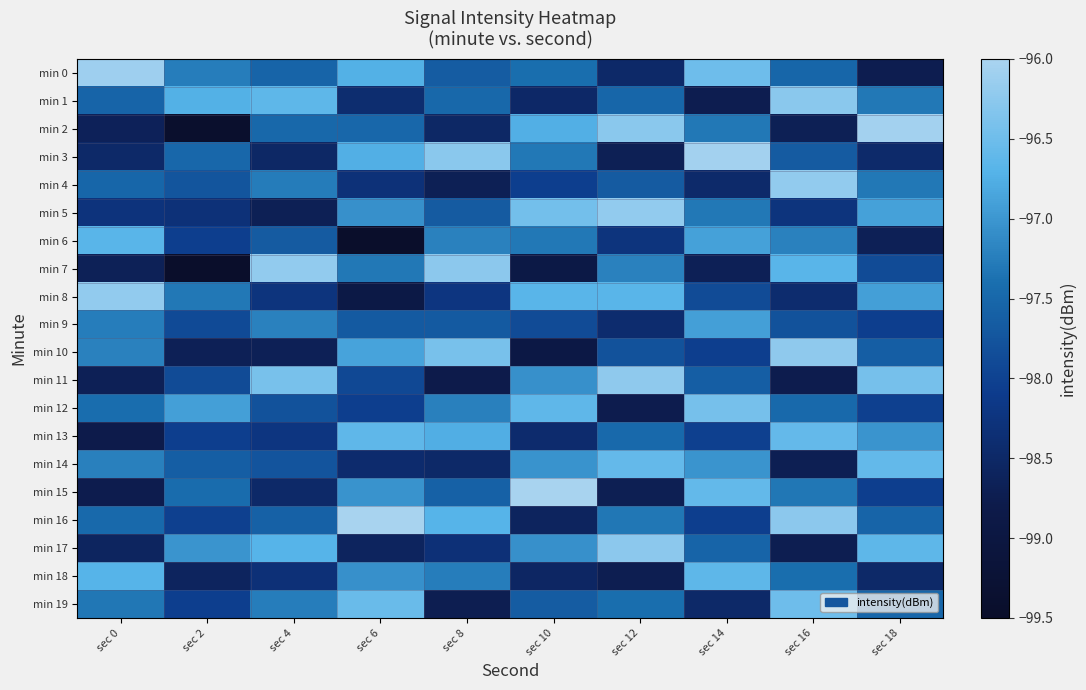

Reading left to right, what are all the values shown in this chart?

min 0: sec 0=-96.1	sec 2=-97.3	sec 4=-97.5	sec 6=-96.7	sec 8=-97.6	sec 10=-97.4	sec 12=-98.5	sec 14=-96.5	sec 16=-97.5	sec 18=-98.7
min 1: sec 0=-97.5	sec 2=-96.7	sec 4=-96.6	sec 6=-98.4	sec 8=-97.5	sec 10=-98.5	sec 12=-97.5	sec 14=-98.7	sec 16=-96.3	sec 18=-97.3
min 2: sec 0=-98.6	sec 2=-99.4	sec 4=-97.5	sec 6=-97.5	sec 8=-98.5	sec 10=-96.7	sec 12=-96.3	sec 14=-97.3	sec 16=-98.7	sec 18=-96.1
min 3: sec 0=-98.5	sec 2=-97.5	sec 4=-98.5	sec 6=-96.7	sec 8=-96.3	sec 10=-97.3	sec 12=-98.7	sec 14=-96.1	sec 16=-97.7	sec 18=-98.5
min 4: sec 0=-97.5	sec 2=-97.7	sec 4=-97.3	sec 6=-98.3	sec 8=-98.7	sec 10=-98.1	sec 12=-97.7	sec 14=-98.5	sec 16=-96.2	sec 18=-97.3
min 5: sec 0=-98.3	sec 2=-98.3	sec 4=-98.7	sec 6=-97.1	sec 8=-97.7	sec 10=-96.5	sec 12=-96.2	sec 14=-97.3	sec 16=-98.3	sec 18=-96.9
min 6: sec 0=-96.7	sec 2=-98.1	sec 4=-97.7	sec 6=-99.5	sec 8=-97.2	sec 10=-97.3	sec 12=-98.3	sec 14=-96.9	sec 16=-97.2	sec 18=-98.7
min 7: sec 0=-98.7	sec 2=-99.5	sec 4=-96.2	sec 6=-97.3	sec 8=-96.3	sec 10=-98.9	sec 12=-97.2	sec 14=-98.7	sec 16=-96.7	sec 18=-97.9
min 8: sec 0=-96.2	sec 2=-97.3	sec 4=-98.3	sec 6=-98.9	sec 8=-98.2	sec 10=-96.7	sec 12=-96.7	sec 14=-97.9	sec 16=-98.4	sec 18=-96.9
min 9: sec 0=-97.3	sec 2=-97.9	sec 4=-97.2	sec 6=-97.7	sec 8=-97.7	sec 10=-97.9	sec 12=-98.4	sec 14=-96.9	sec 16=-97.8	sec 18=-98.1
min 10: sec 0=-97.2	sec 2=-98.7	sec 4=-98.7	sec 6=-96.9	sec 8=-96.4	sec 10=-98.9	sec 12=-97.8	sec 14=-98.1	sec 16=-96.2	sec 18=-97.6
min 11: sec 0=-98.7	sec 2=-97.9	sec 4=-96.4	sec 6=-97.9	sec 8=-98.8	sec 10=-97.1	sec 12=-96.2	sec 14=-97.6	sec 16=-98.8	sec 18=-96.4
min 12: sec 0=-97.4	sec 2=-96.9	sec 4=-97.8	sec 6=-98.1	sec 8=-97.2	sec 10=-96.6	sec 12=-98.8	sec 14=-96.4	sec 16=-97.5	sec 18=-98.0
min 13: sec 0=-98.8	sec 2=-98.1	sec 4=-98.2	sec 6=-96.6	sec 8=-96.8	sec 10=-98.4	sec 12=-97.5	sec 14=-98.0	sec 16=-96.6	sec 18=-97.0
min 14: sec 0=-97.2	sec 2=-97.6	sec 4=-97.8	sec 6=-98.4	sec 8=-98.5	sec 10=-97.0	sec 12=-96.6	sec 14=-97.0	sec 16=-98.7	sec 18=-96.6
min 15: sec 0=-98.8	sec 2=-97.4	sec 4=-98.5	sec 6=-97.0	sec 8=-97.6	sec 10=-96.0	sec 12=-98.7	sec 14=-96.6	sec 16=-97.3	sec 18=-98.1
min 16: sec 0=-97.5	sec 2=-98.0	sec 4=-97.6	sec 6=-96.0	sec 8=-96.7	sec 10=-98.6	sec 12=-97.3	sec 14=-98.1	sec 16=-96.3	sec 18=-97.5
min 17: sec 0=-98.6	sec 2=-97.0	sec 4=-96.7	sec 6=-98.6	sec 8=-98.3	sec 10=-97.1	sec 12=-96.3	sec 14=-97.5	sec 16=-98.7	sec 18=-96.6
min 18: sec 0=-96.7	sec 2=-98.6	sec 4=-98.3	sec 6=-97.1	sec 8=-97.3	sec 10=-98.5	sec 12=-98.7	sec 14=-96.6	sec 16=-97.4	sec 18=-98.5
min 19: sec 0=-97.3	sec 2=-98.1	sec 4=-97.3	sec 6=-96.5	sec 8=-98.7	sec 10=-97.6	sec 12=-97.4	sec 14=-98.5	sec 16=-96.5	sec 18=-97.5